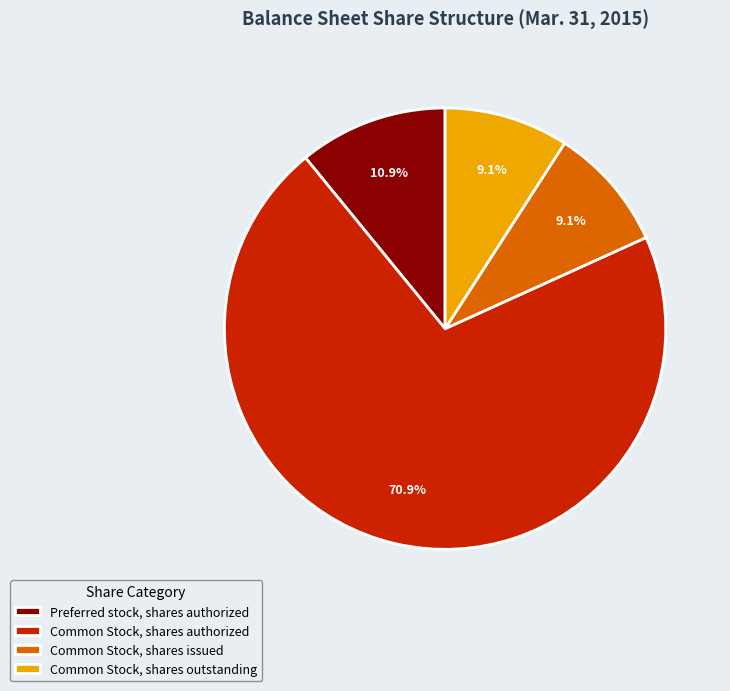

Between Common Stock, shares issued and Preferred stock, shares authorized, which is larger?

Preferred stock, shares authorized